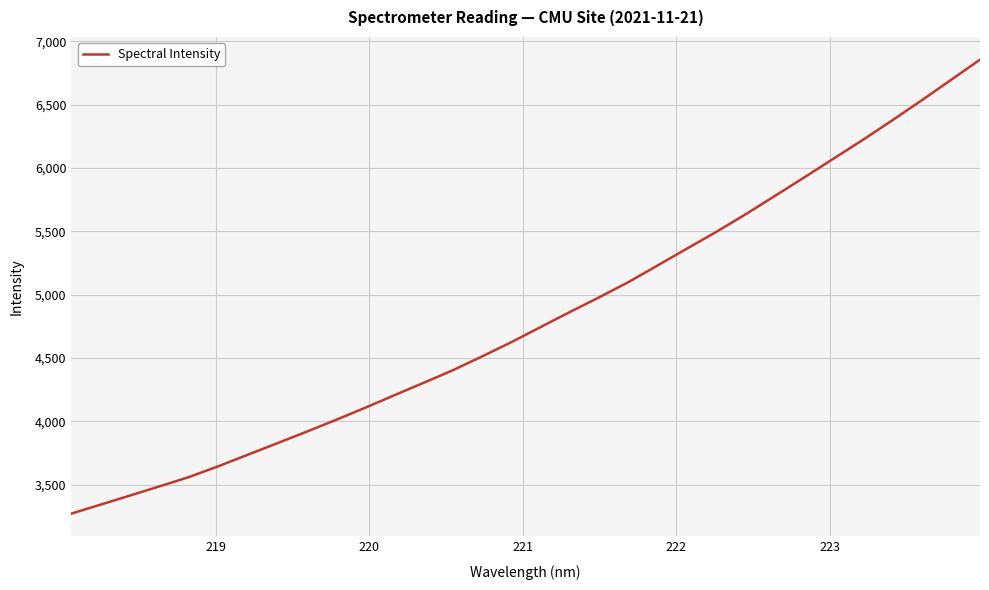

What is the maximum value shown in the chart?

6856.5